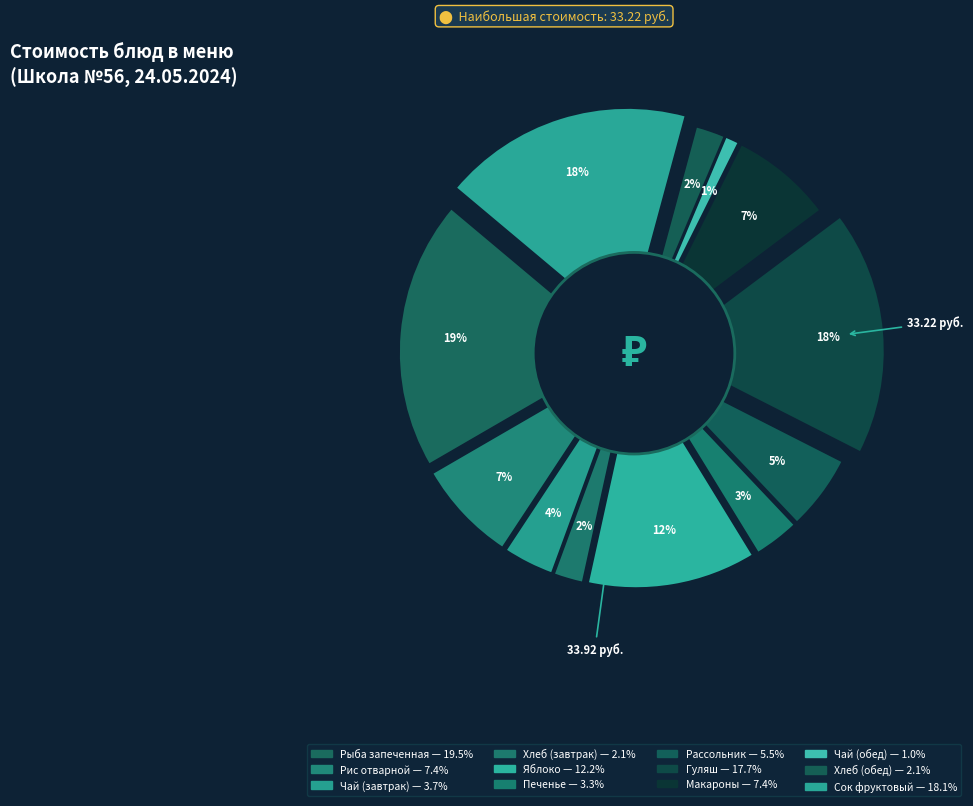

To the nearest percent, what is the combined percentage of Рассольник с перловой крупой and Хлеб пшеничный (обед)?

8%